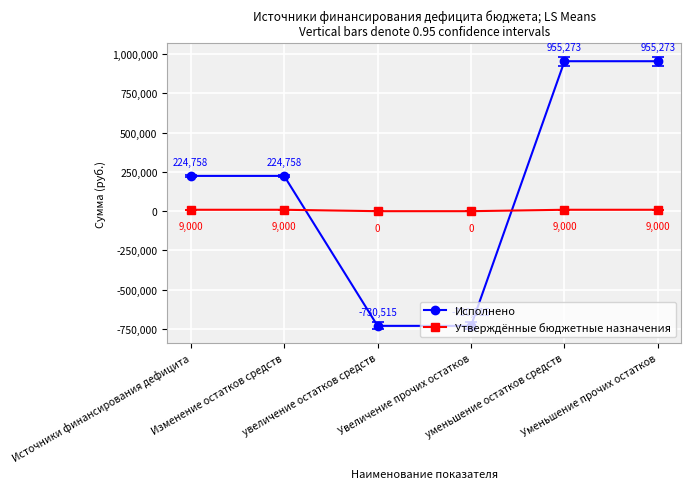

True or false: Утверждённые бюджетные назначения has more than 2 points higher than both neighbors.

False